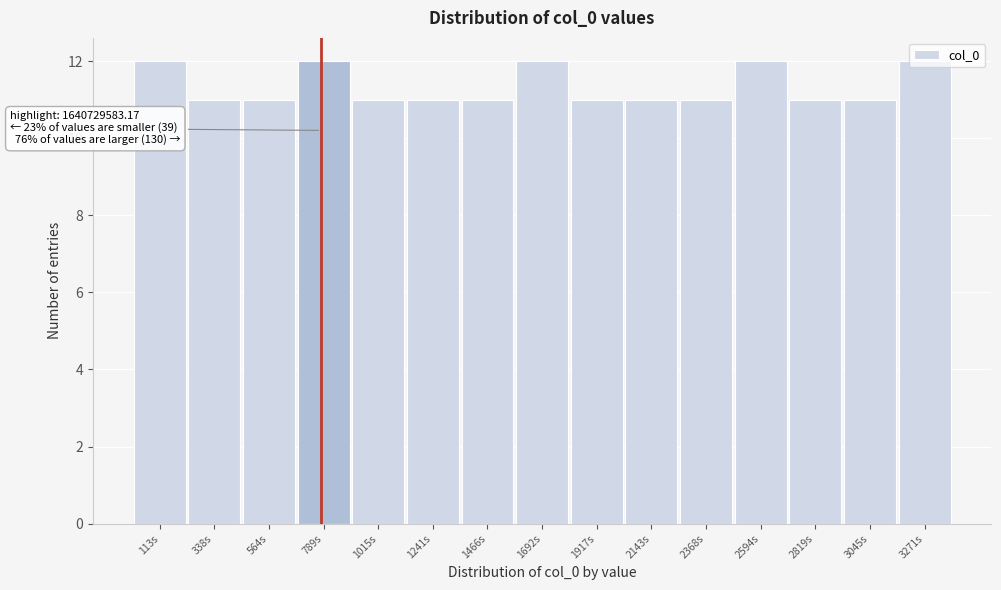

What is the label of the 6th bar from the right?

2143s